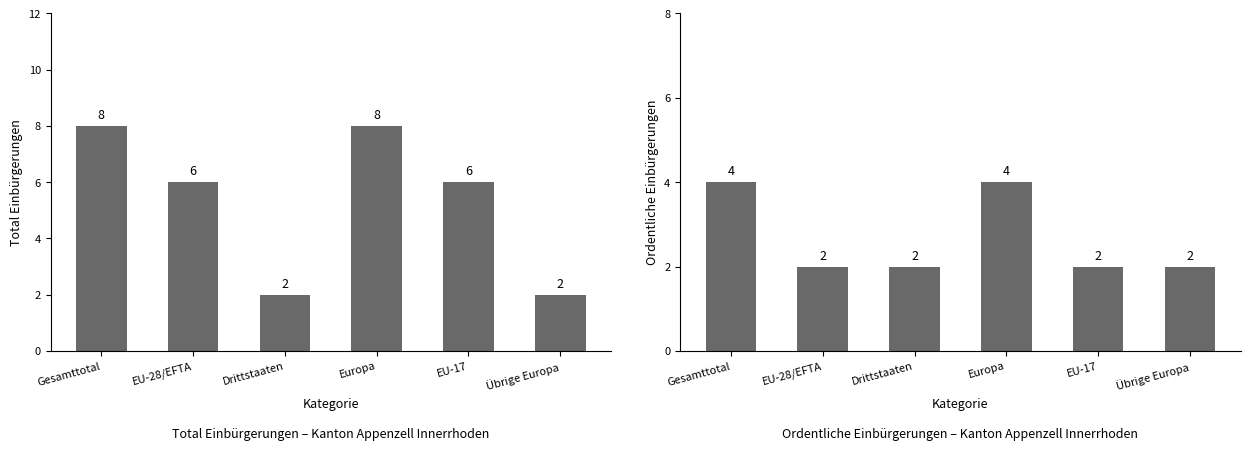

Which series has the largest total across all categories?

Total Einbürgerungen